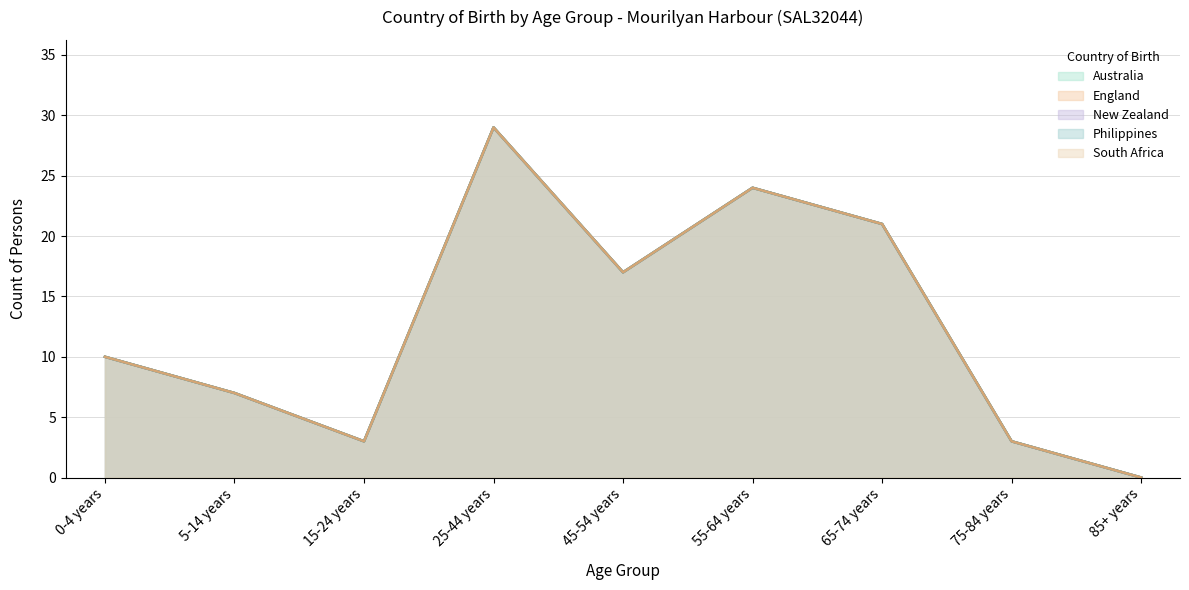

True or false: South Africa and England cross at least once.

False